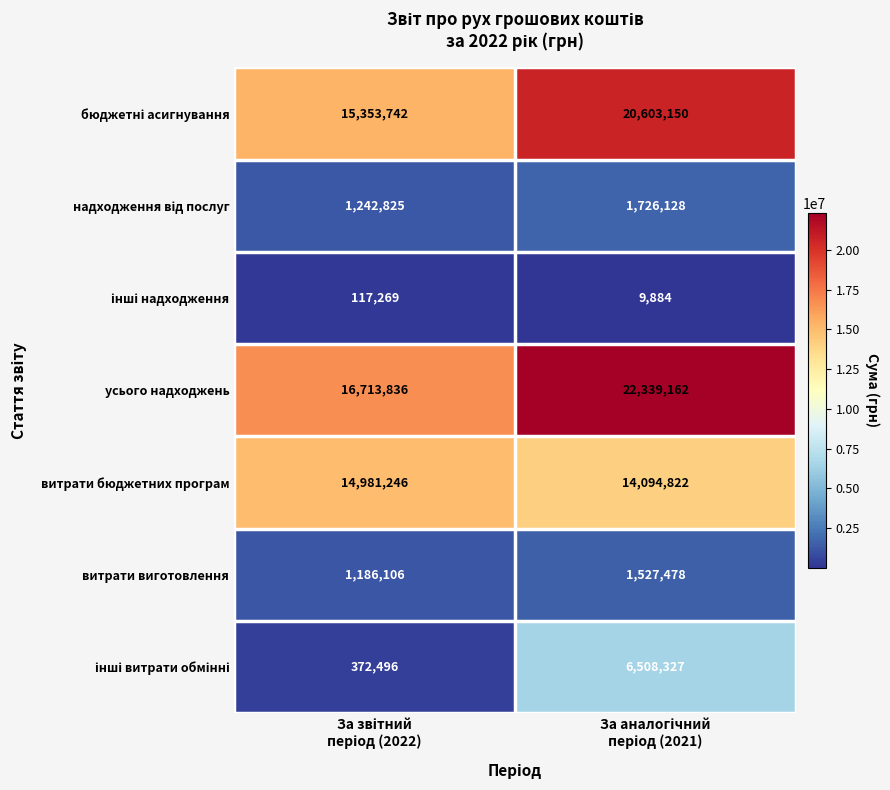

How many categories are shown in the chart?

2